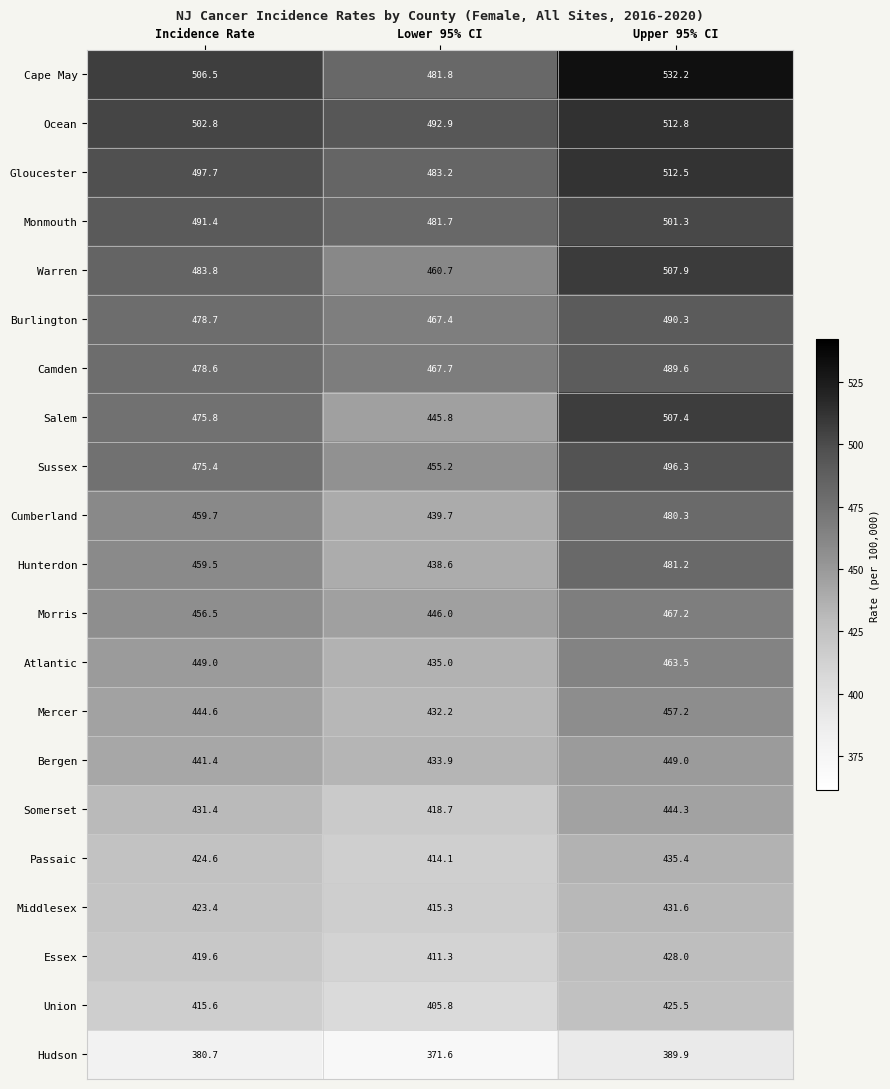

What is the sum of all Sussex values?

1426.9